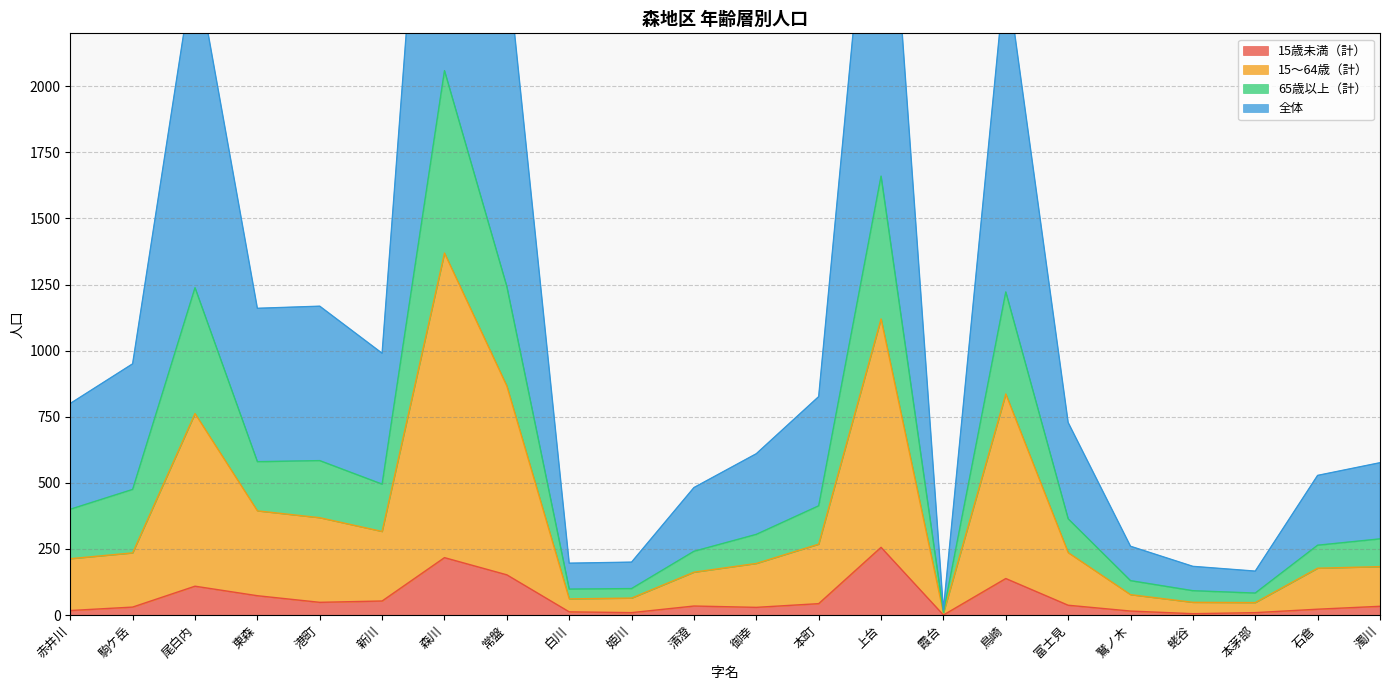

Reading left to right, list all the values displayed in this chart.

15歳未満（計）: 赤井川=17	駒ケ岳=30	尾白内=109	東森=73	港町=48	新川=53	森川=217	常盤=152	白川=12	姫川=9	清澄=34	御幸=29	本町=43	上台=256	霞台=0	鳥崎=138	富士見=37	鷲ノ木=15	蛯谷=5	本茅部=9	石倉=22	濁川=33
15～64歳（計）: 赤井川=213	駒ケ岳=235	尾白内=762	東森=394	港町=368	新川=316	森川=1369	常盤=866	白川=61	姫川=64	清澄=162	御幸=195	本町=268	上台=1120	霞台=7	鳥崎=836	富士見=236	鷲ノ木=77	蛯谷=48	本茅部=47	石倉=177	濁川=183
65歳以上（計）: 赤井川=400	駒ケ岳=475	尾白内=1238	東森=580	港町=584	新川=495	森川=2059	常盤=1242	白川=98	姫川=100	清澄=241	御幸=305	本町=413	上台=1660	霞台=10	鳥崎=1222	富士見=364	鷲ノ木=130	蛯谷=92	本茅部=83	石倉=264	濁川=288
全体: 赤井川=800	駒ケ岳=950	尾白内=2476	東森=1160	港町=1168	新川=990	森川=4118	常盤=2484	白川=196	姫川=200	清澄=482	御幸=610	本町=826	上台=3320	霞台=20	鳥崎=2444	富士見=728	鷲ノ木=260	蛯谷=184	本茅部=166	石倉=528	濁川=576